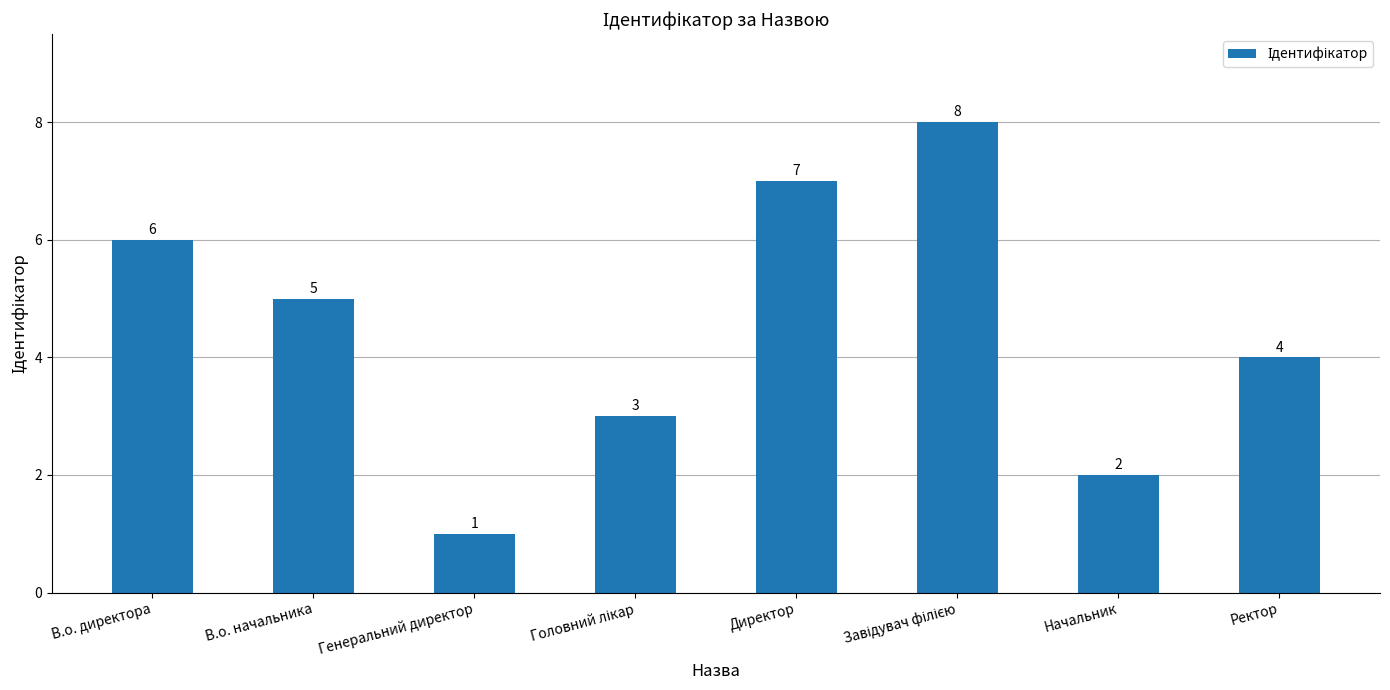

What is the sum of the values at Начальник and Генеральний директор?

3